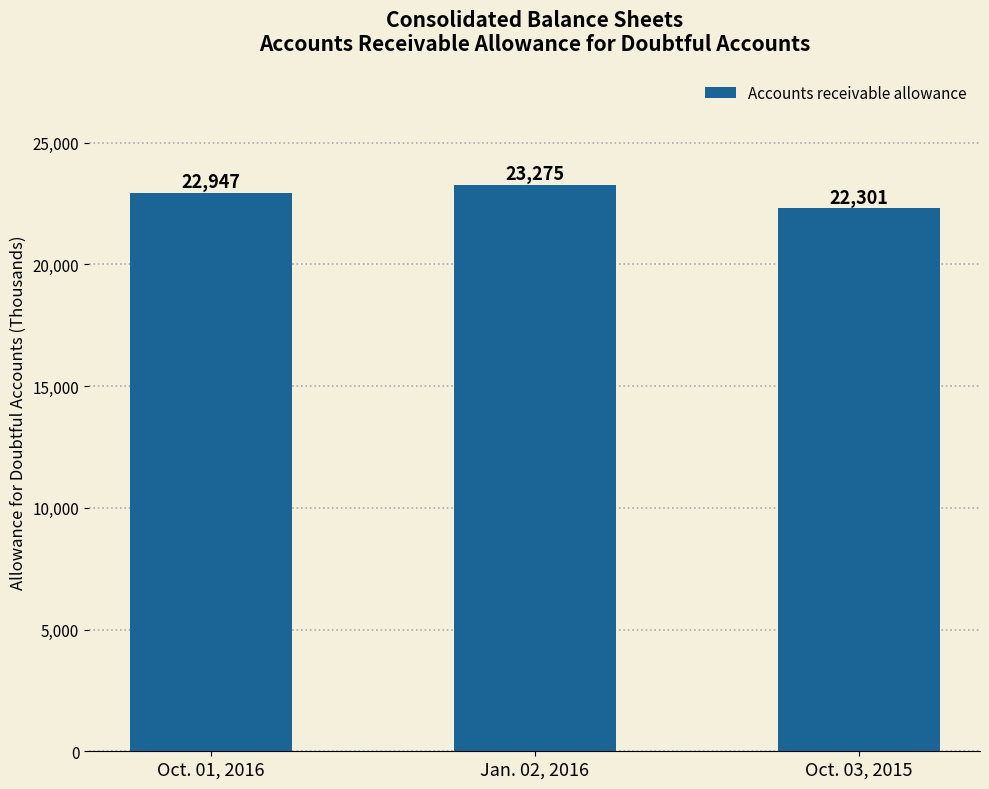

The chart shows a value of 41456 at Jan. 02, 2016. True or false?

False